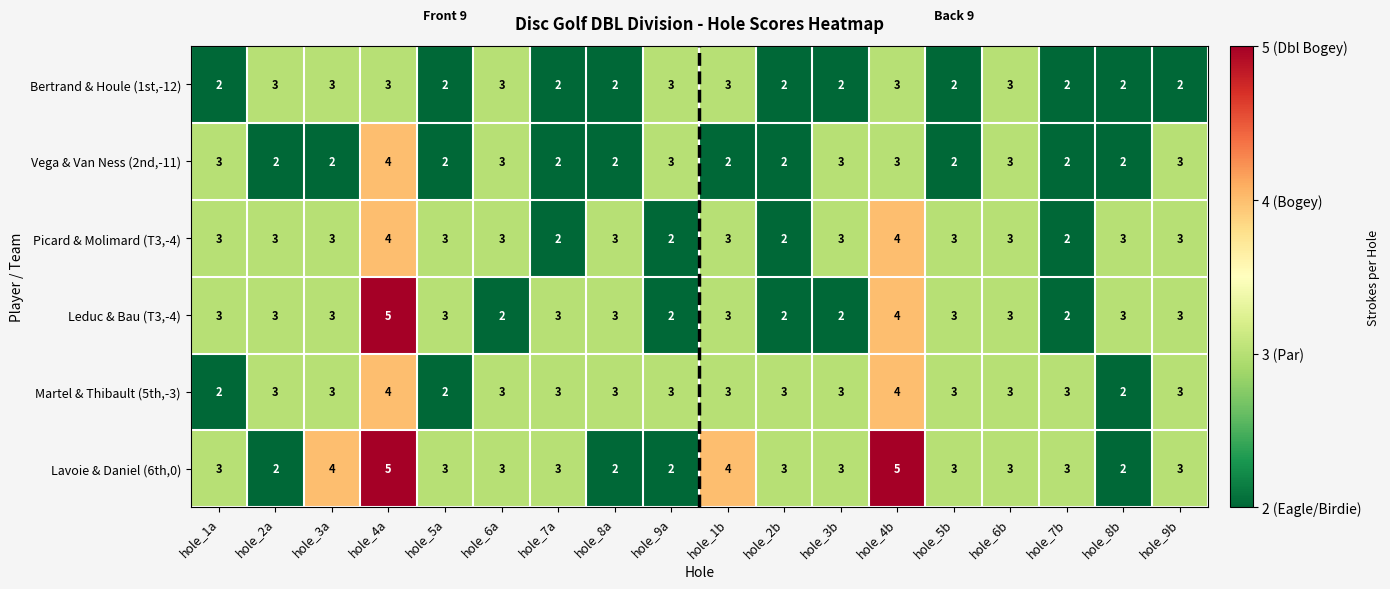

Is it true that Vega & Van Ness (2nd,-11) equals 3 at hole_6b?

True